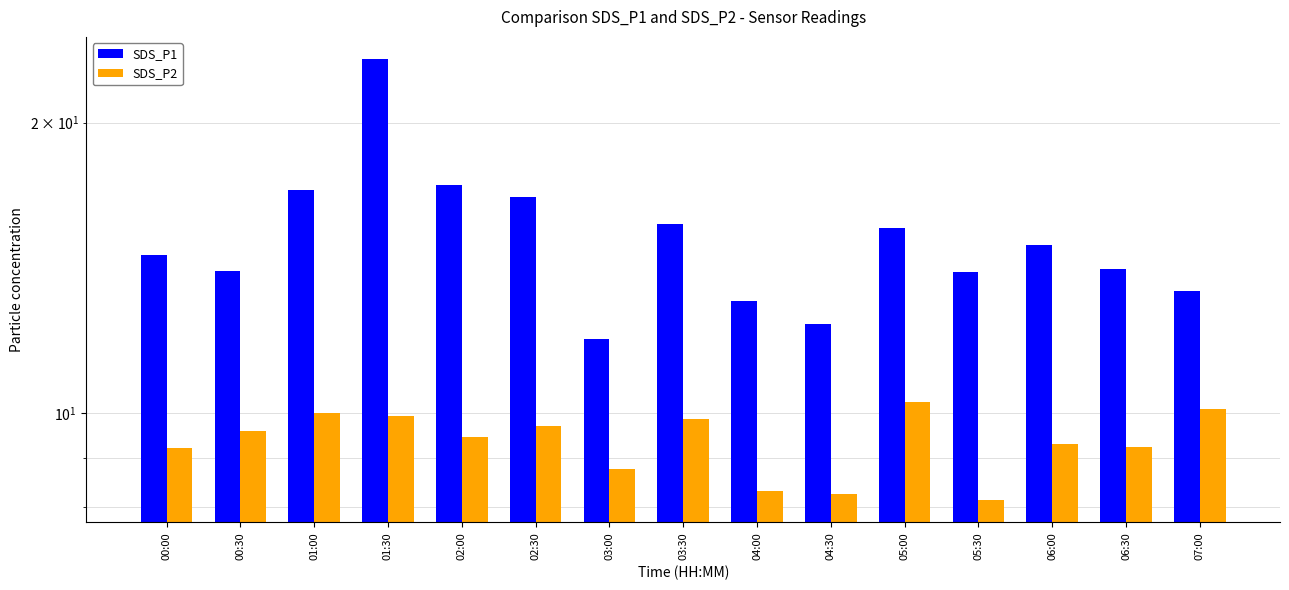

Does the chart contain any negative values?

No